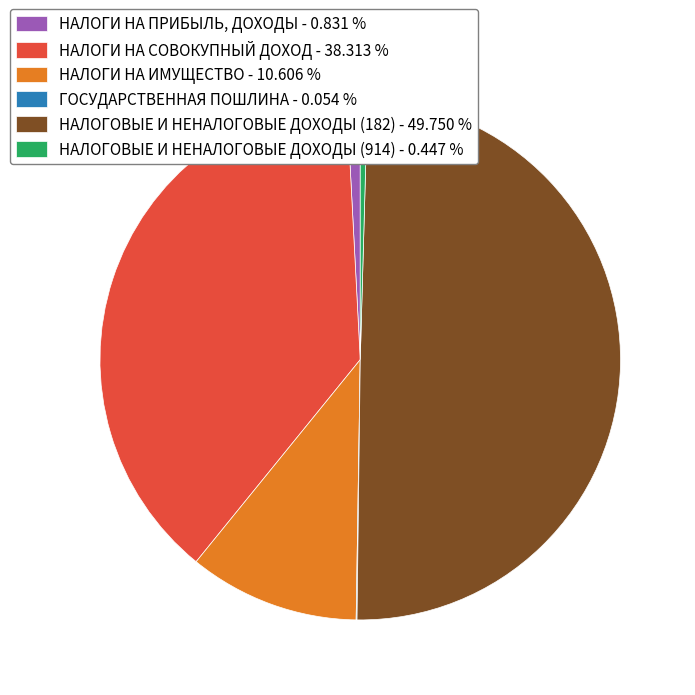

Which category has the biggest portion of the pie?

НАЛОГОВЫЕ И НЕНАЛОГОВЫЕ ДОХОДЫ (182)